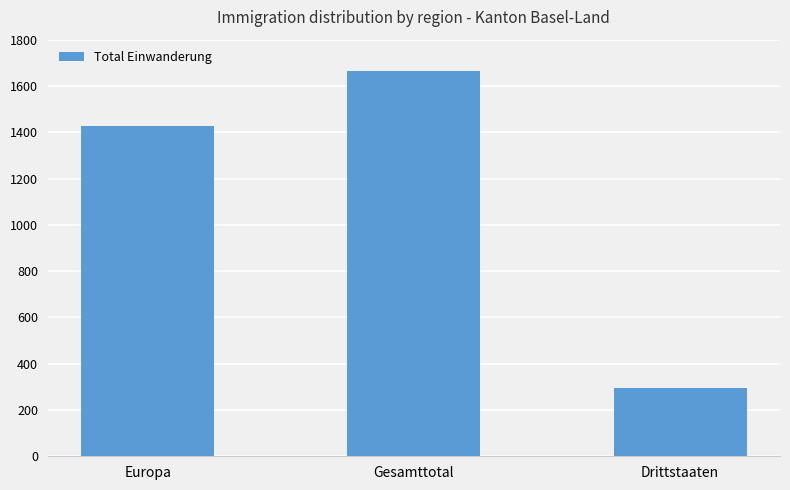

Where is the data nearest to the value 980?

Europa